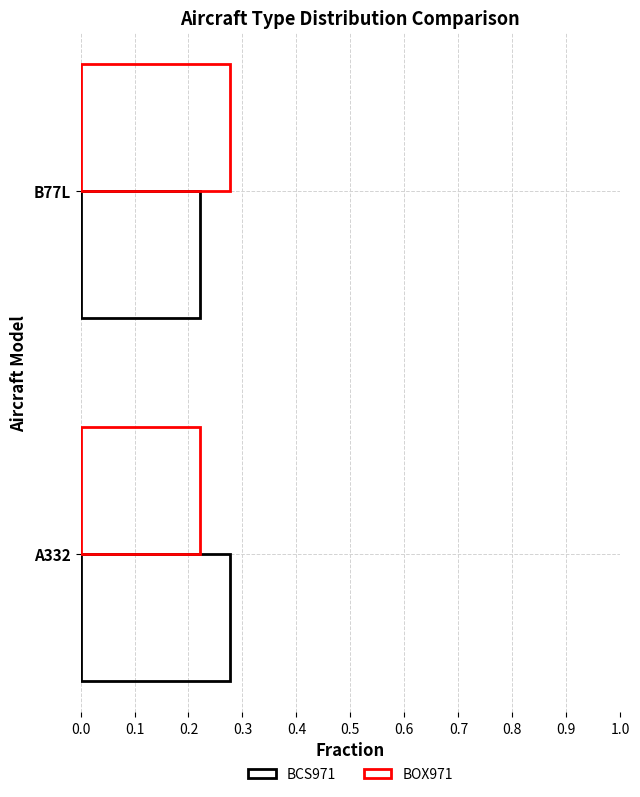

How many categories are shown in the chart?

2